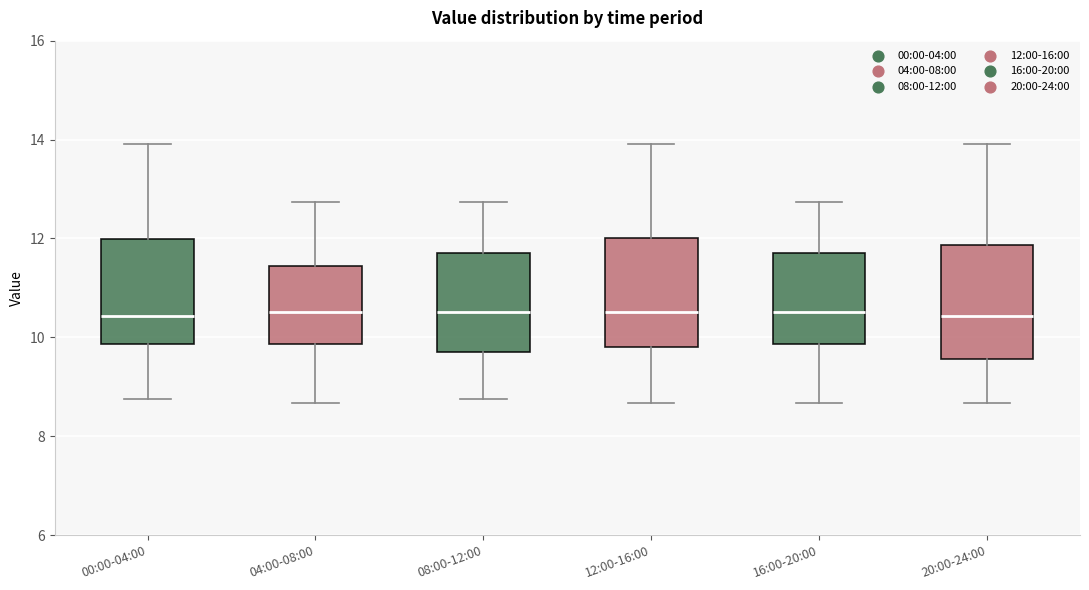

Reading left to right, transcribe this box plot: for each box, give where its median line is, the range the box spans, and where its two whiskers end, as read against the y-axis. The values are not printed on the chart, so give them approximately, as read against the axis.

00:00-04:00: median 10.4, box 9.8 to 12.0, whiskers 8.8 to 14.0
04:00-08:00: median 10.6, box 9.8 to 11.4, whiskers 8.6 to 12.8
08:00-12:00: median 10.6, box 9.6 to 11.8, whiskers 8.8 to 12.8
12:00-16:00: median 10.6, box 9.8 to 12.0, whiskers 8.6 to 14.0
16:00-20:00: median 10.6, box 9.8 to 11.8, whiskers 8.6 to 12.8
20:00-24:00: median 10.4, box 9.6 to 11.8, whiskers 8.6 to 14.0